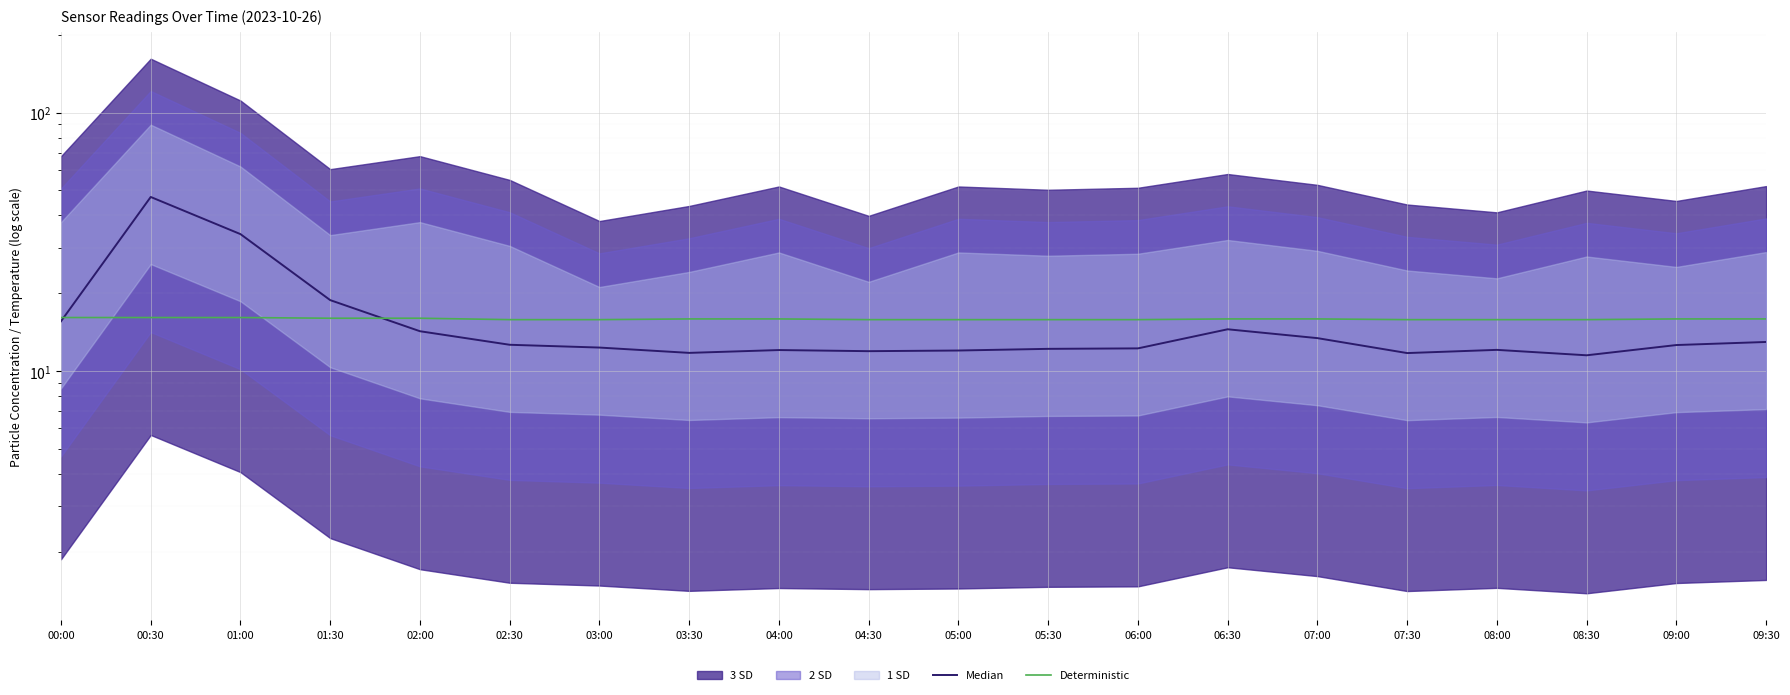

What is the minimum value shown in the chart?

11.5